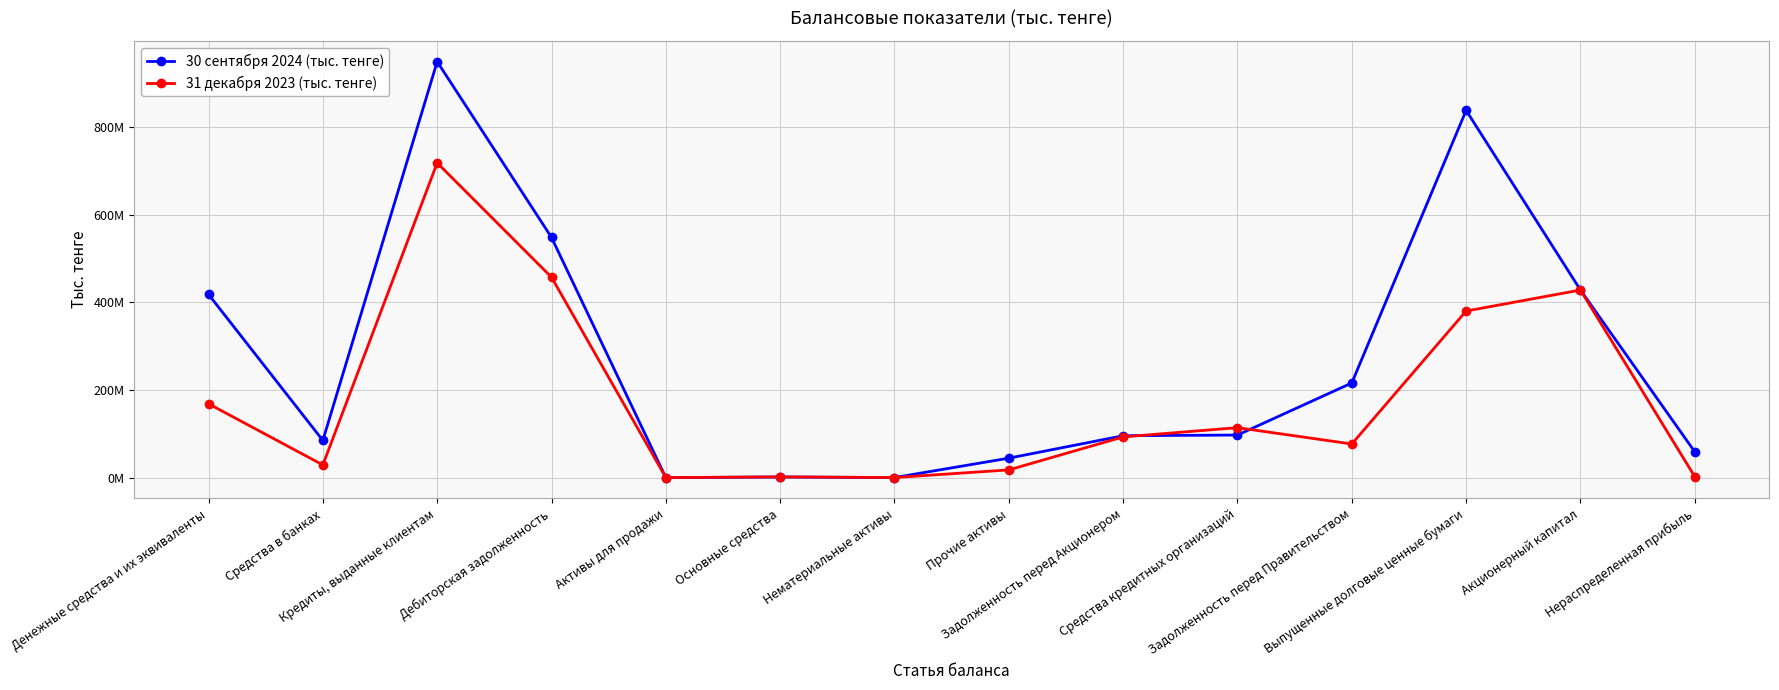

Does the chart display data point markers on the line(s)?

Yes